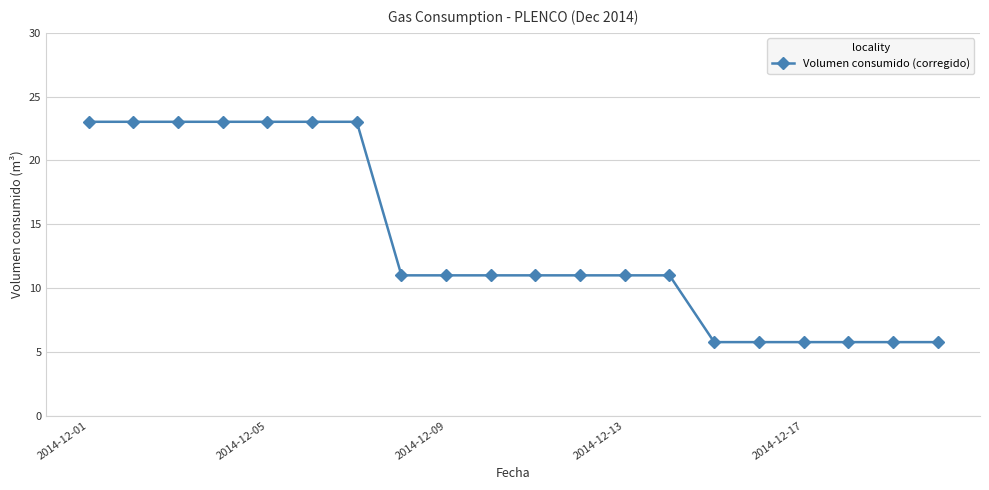

Reading right to left, extract all data points from this chart.

5.8	5.8	5.8	5.8	5.8	5.8	11.0	11.0	11.0	11.0	11.0	11.0	11.0	23.0	23.0	23.0	23.0	23.0	23.0	23.0